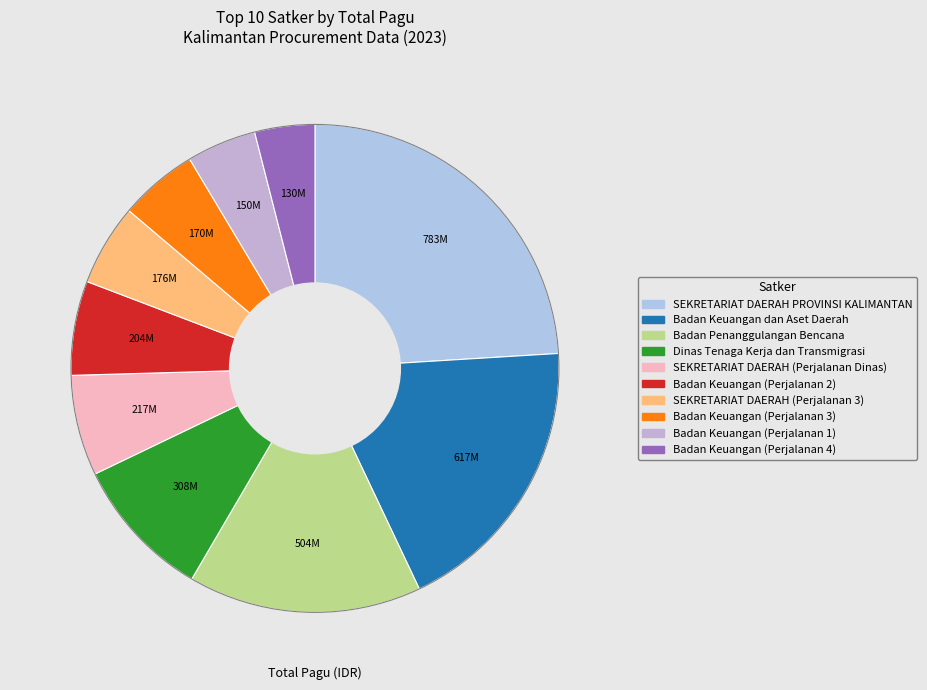

Is there any slice that represents more than half of the pie?

No